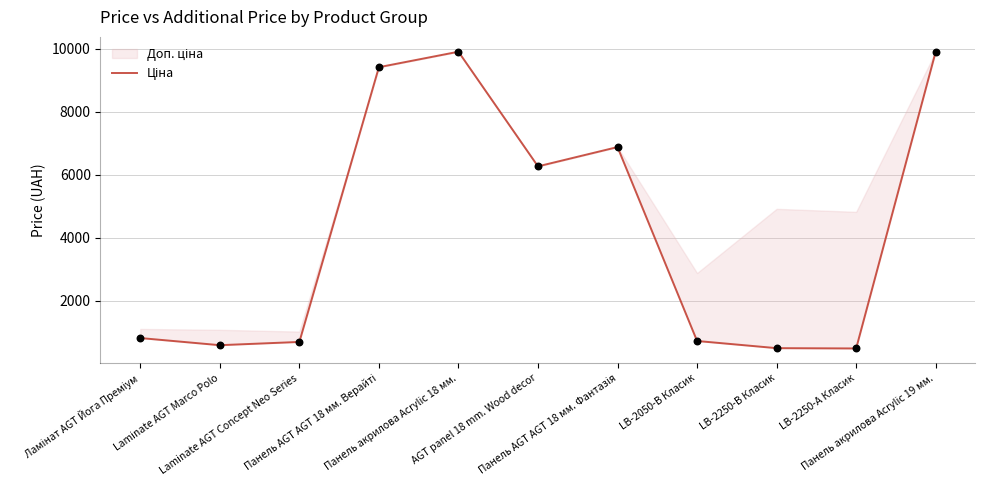

What is the change in value from Панель AGT AGT 18 мм. Фантазія to LB-2250-А Класик?

-6397.3